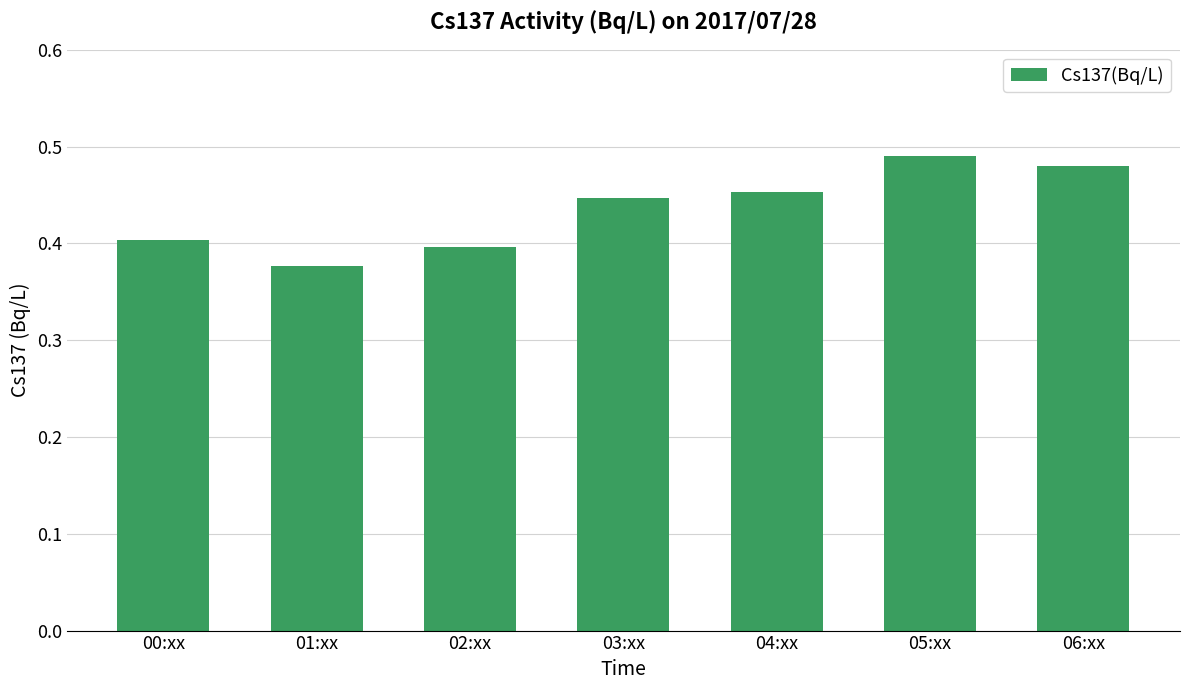

True or false: the data shows 0.4 at 02:xx.

True